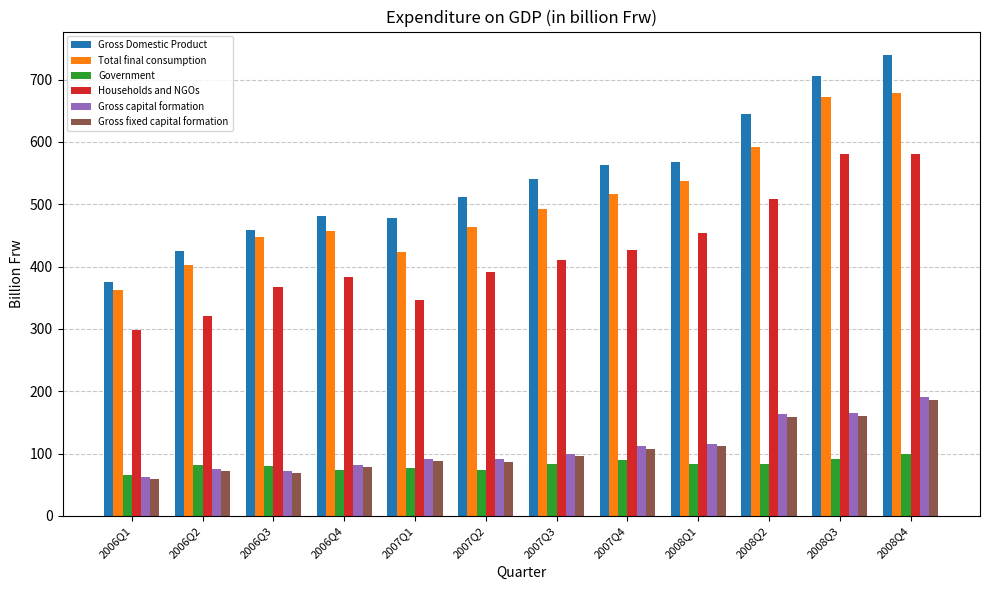

How many groups of bars are there?

12